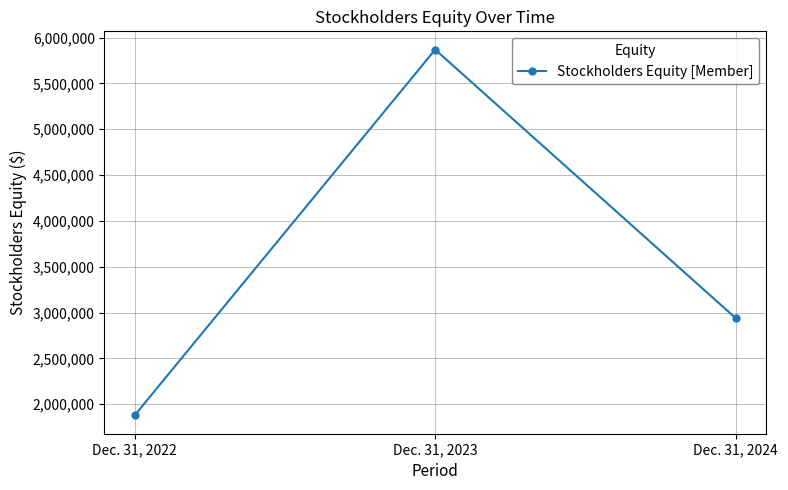

How many distinct data groups are displayed?

1